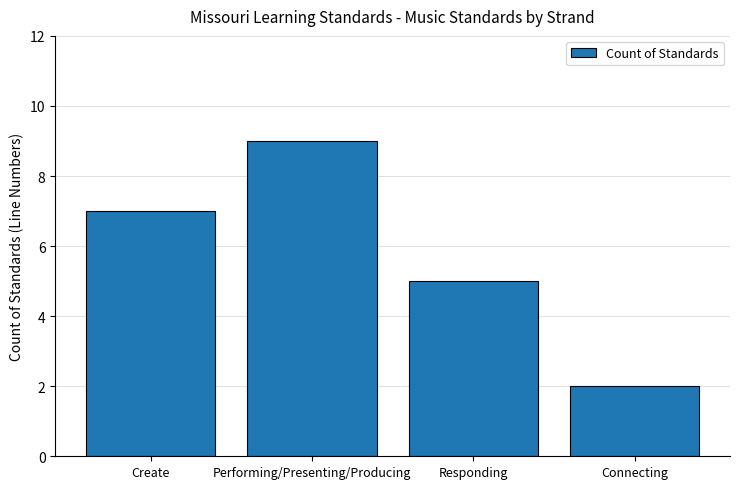

The chart shows a value of 3 at Connecting. True or false?

False